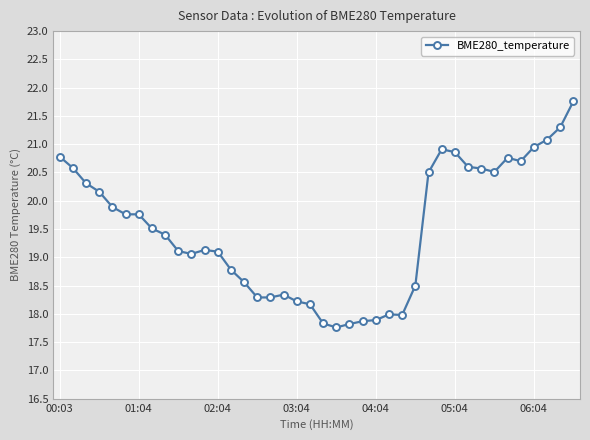

What is the maximum value shown in the chart?

21.8